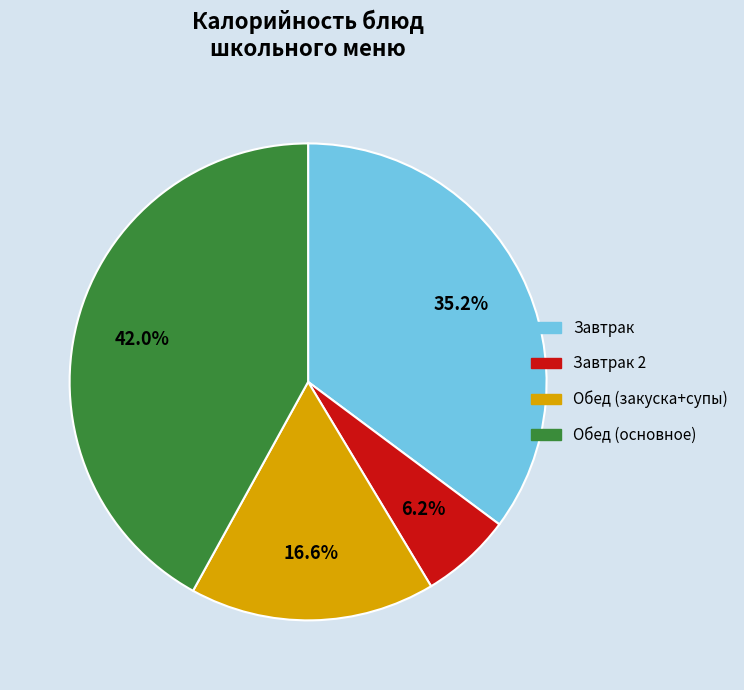

What is the smallest slice in the pie chart?

Завтрак 2